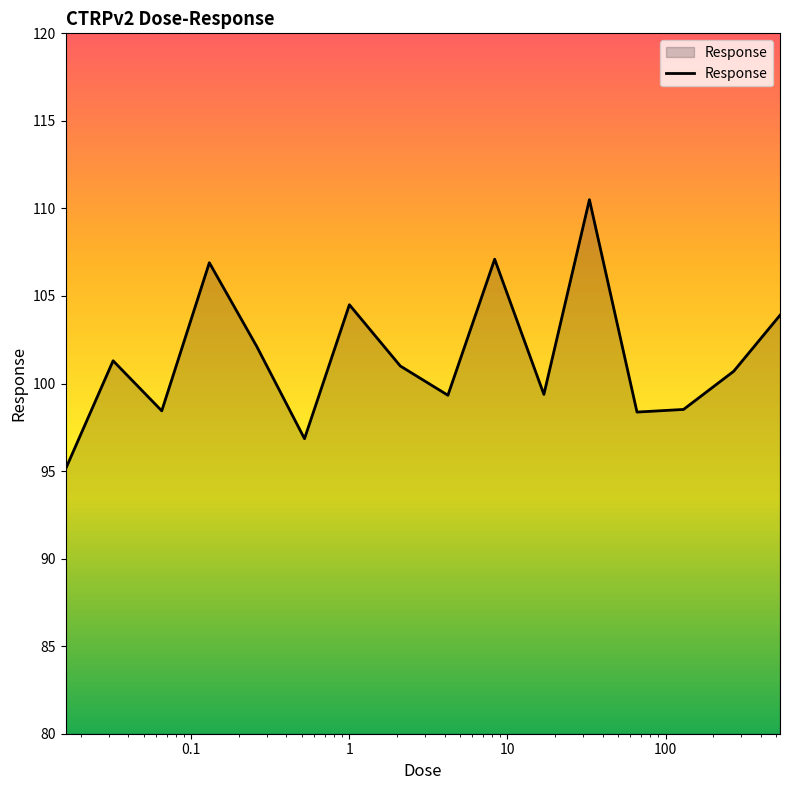

What is the smallest value displayed?

95.1